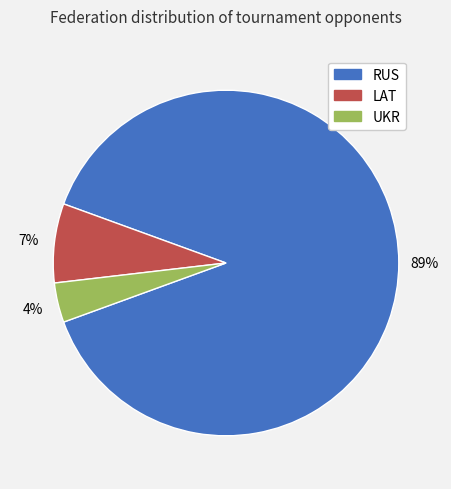

To the nearest percent, what is the average slice percentage?

33%